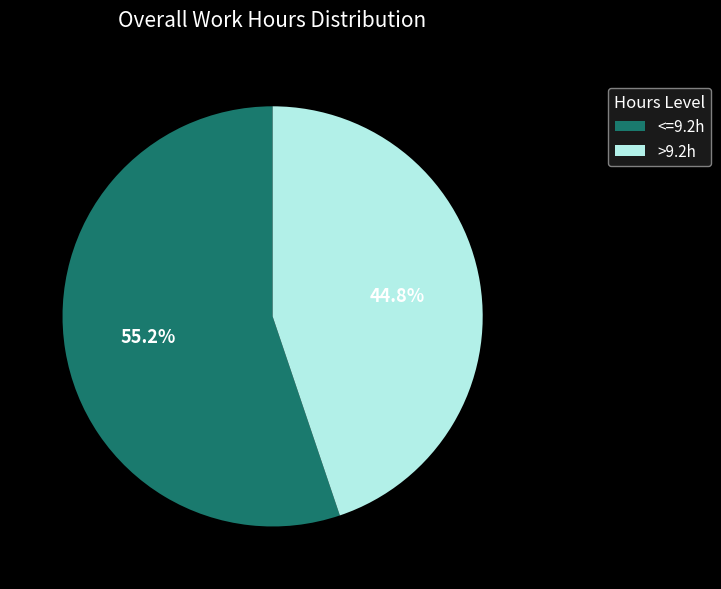

Which category accounts for the majority?

<=9.2h